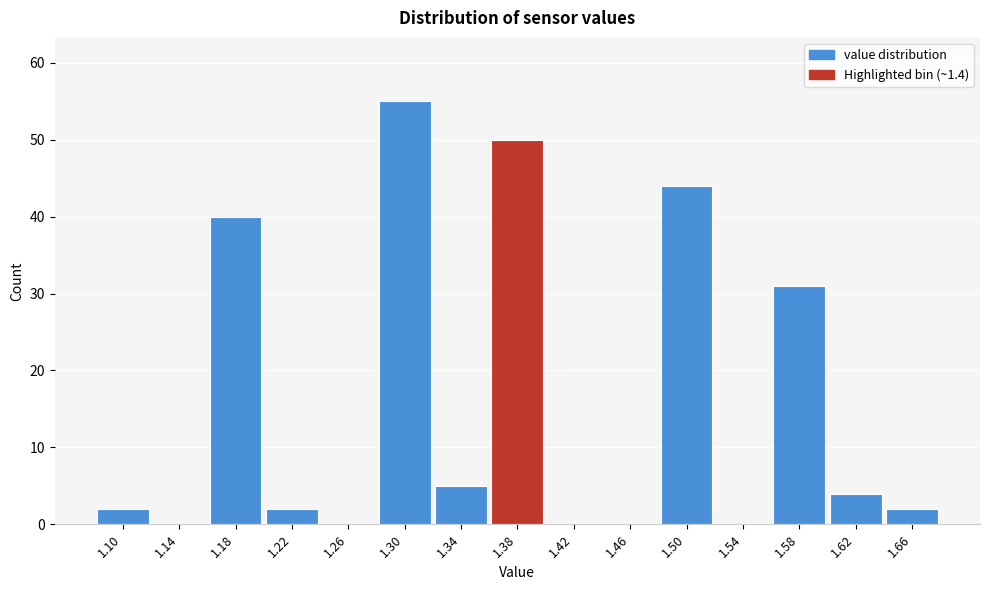

Reading right to left, extract all data points from this chart.

1.66=2	1.62=4	1.58=31	1.54=0	1.50=44	1.46=0	1.42=0	1.38=50	1.34=5	1.30=55	1.26=0	1.22=2	1.18=40	1.14=0	1.10=2